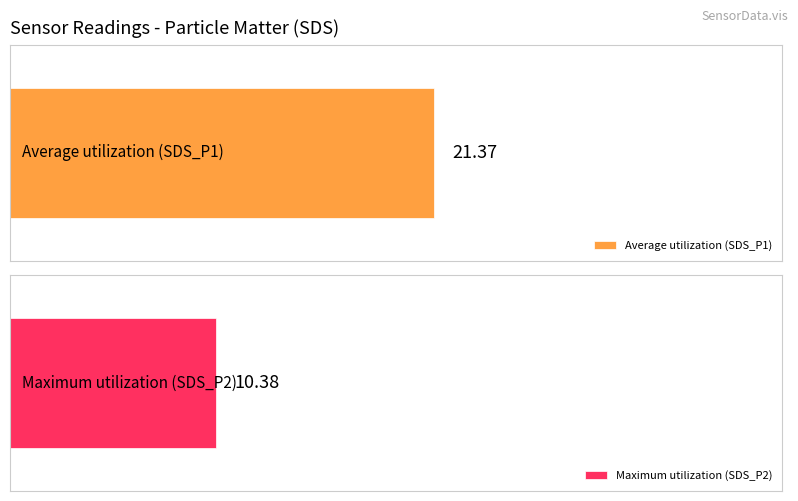

At which label does Average utilization first exceed 21?

SDS_P1